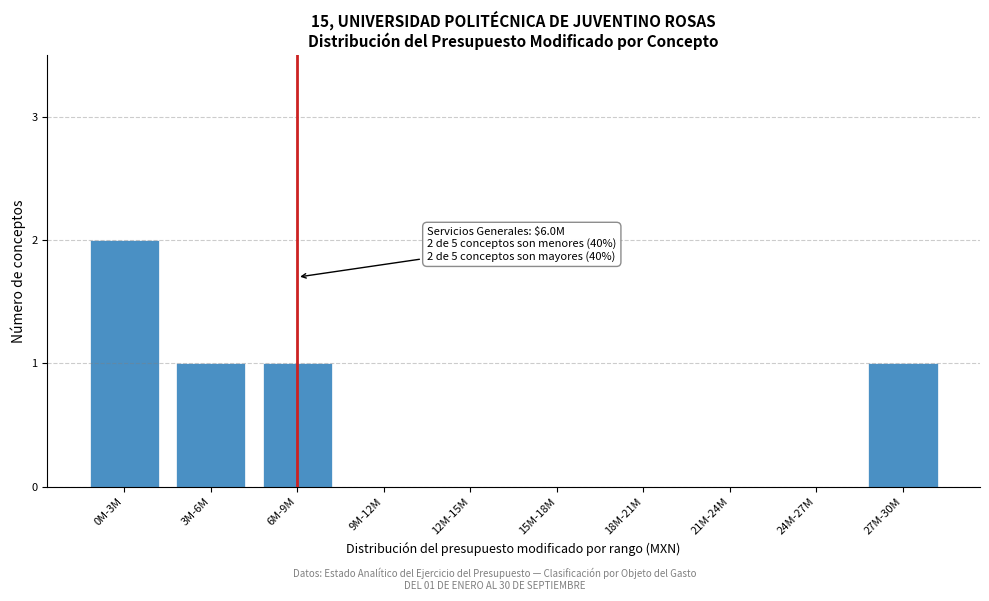

Reading right to left, extract all data points from this chart.

27M-30M=1	24M-27M=0	21M-24M=0	18M-21M=0	15M-18M=0	12M-15M=0	9M-12M=0	6M-9M=1	3M-6M=1	0M-3M=2